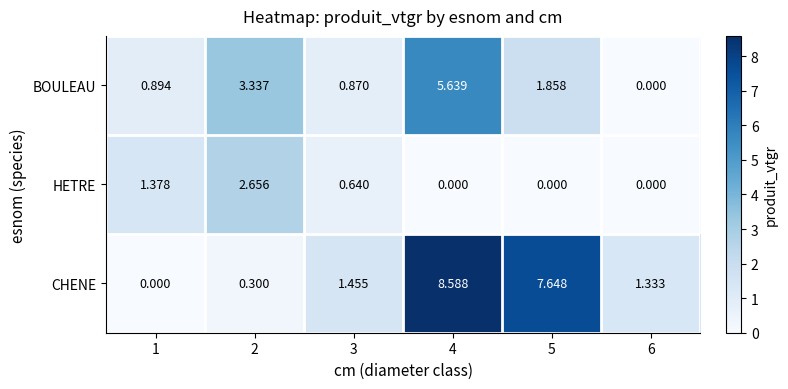

How many series are shown in this chart?

3